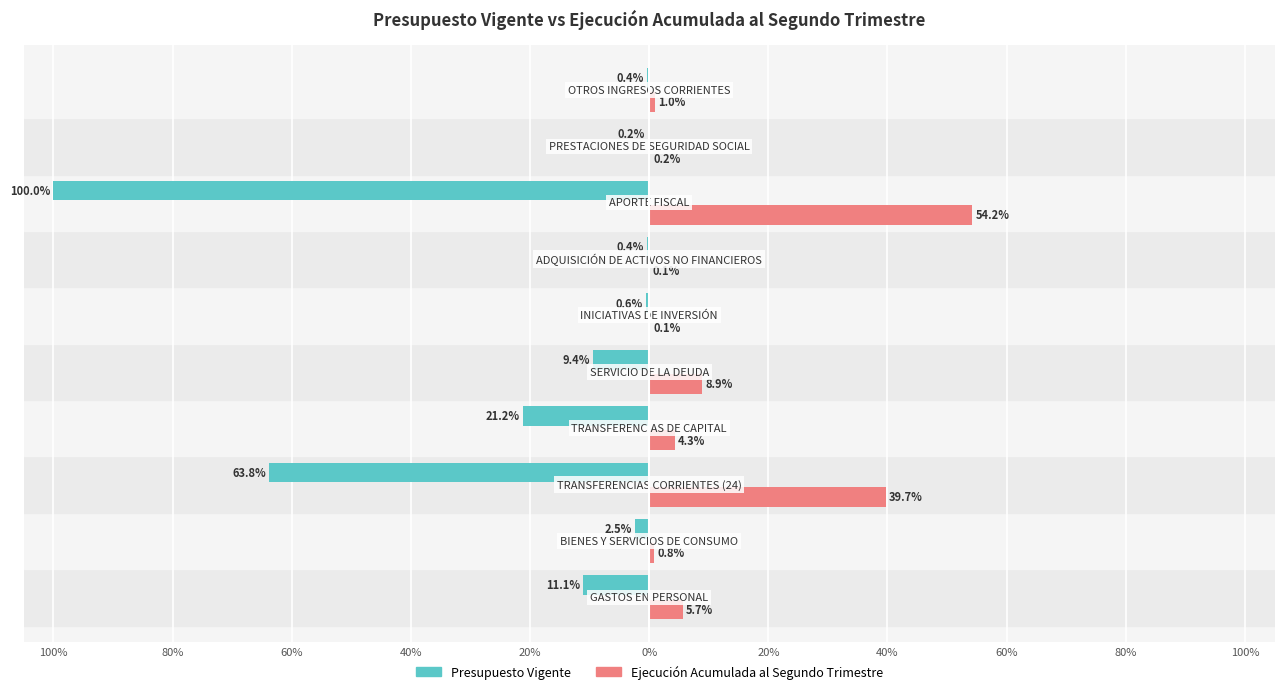

Reading right to left, what are all the values shown in this chart?

Presupuesto Vigente: 80%=-0.4	60%=-0.2	40%=-100.0	20%=-0.4	0%=-0.6	20%=-9.4	40%=-21.2	60%=-63.8	80%=-2.5	100%=-11.1
Ejecución Acumulada al Segundo Trimestre: 80%=1.0	60%=0.2	40%=54.2	20%=0.1	0%=0.1	20%=8.9	40%=4.3	60%=39.7	80%=0.8	100%=5.7